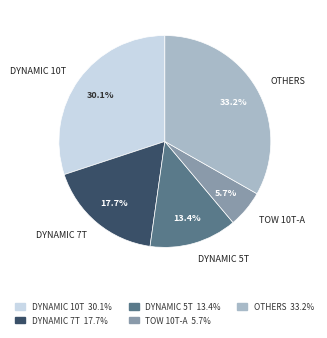

Between OTHERS and DYNAMIC 7T, which is larger?

OTHERS